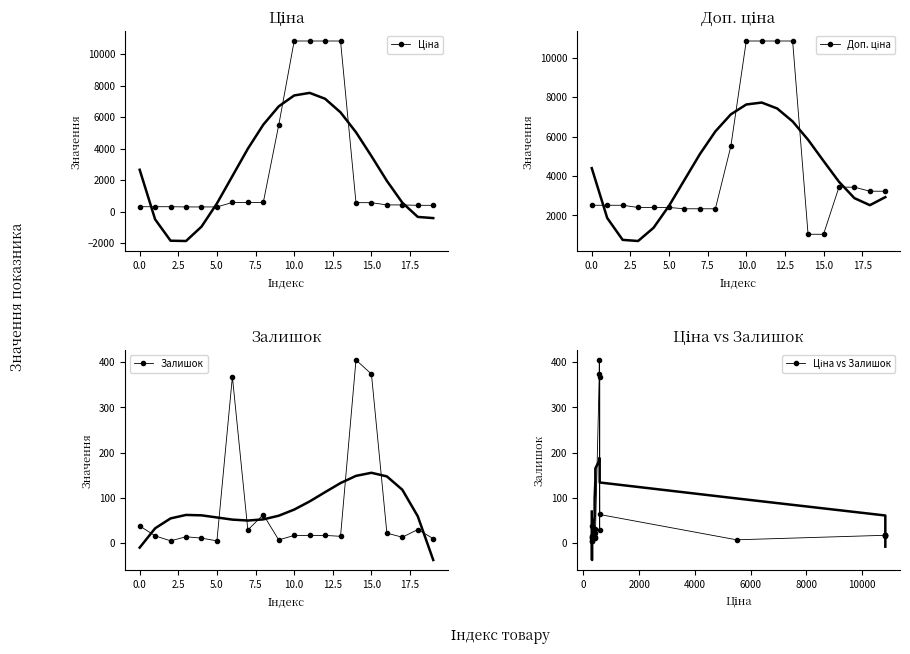

True or false: Доп. ціна and Ціна vs Залишок cross at least once.

False